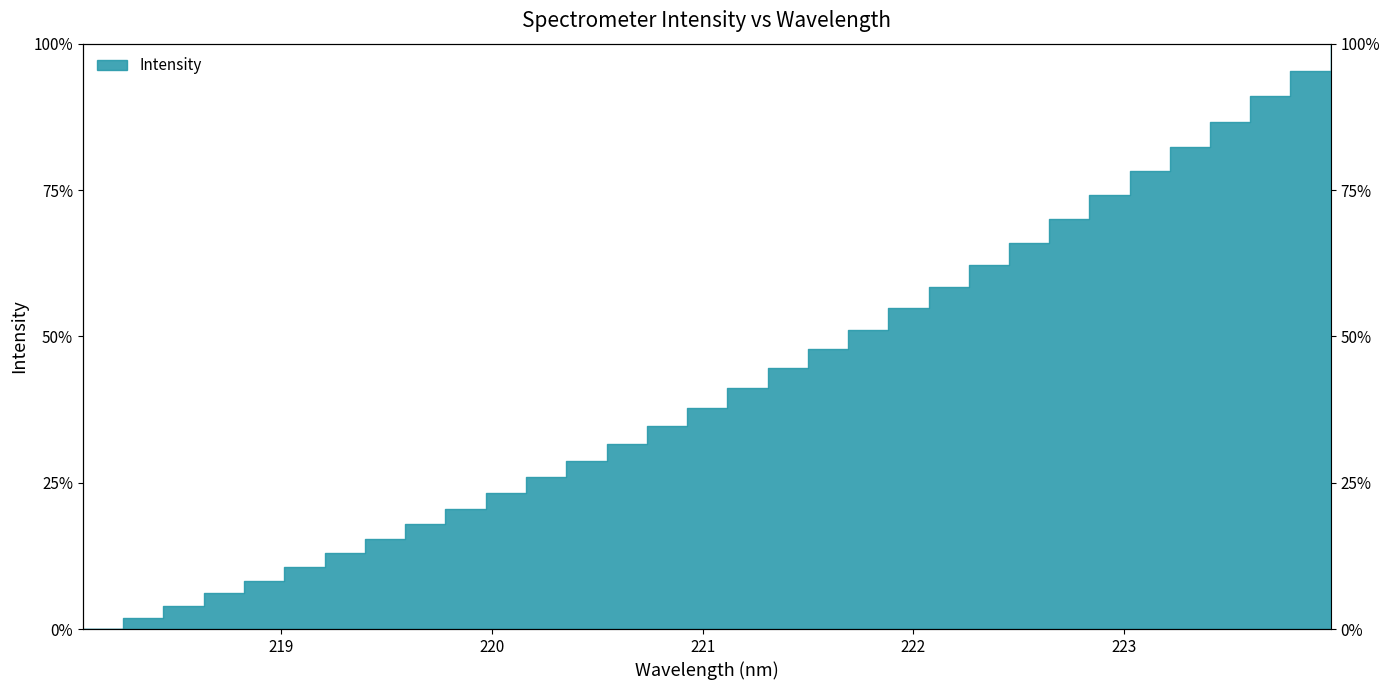

What is the sum of all values?

1383.4